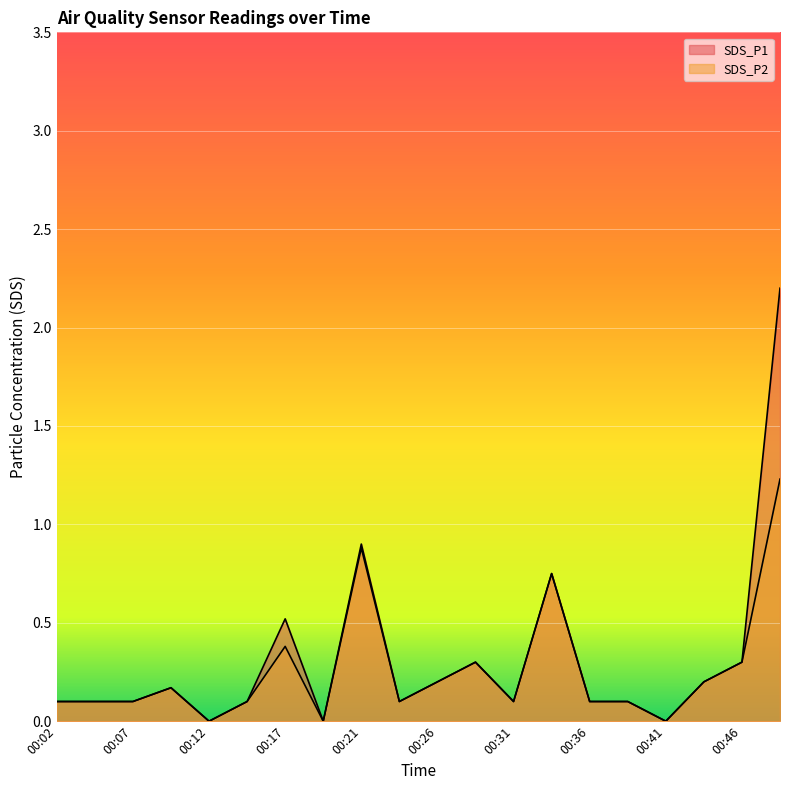

What is the total value across all series at 00:17?

0.9